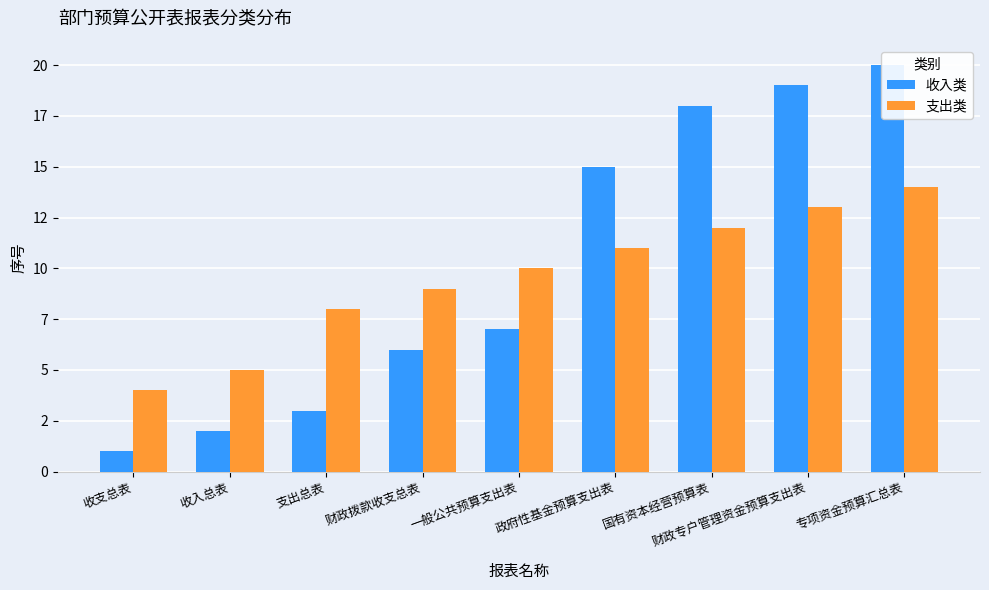

The value of 支出类 at 国有资本经营预算表 is 16. True or false?

False